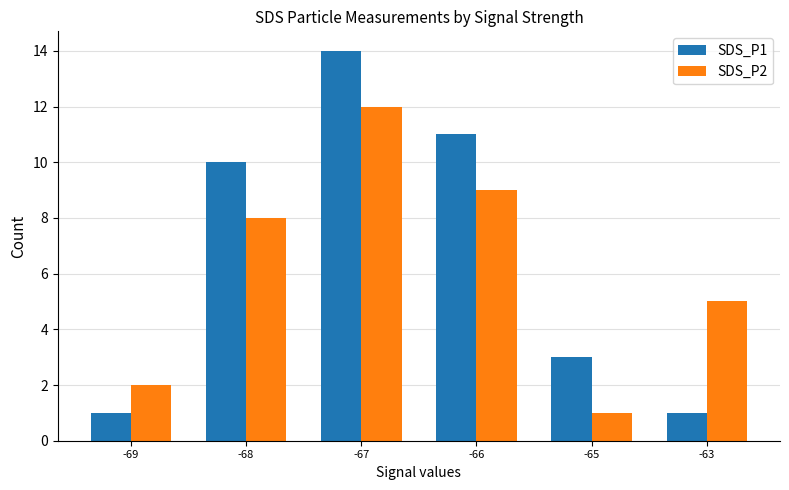

Which category has the highest value in the SDS_P1 series?

-67